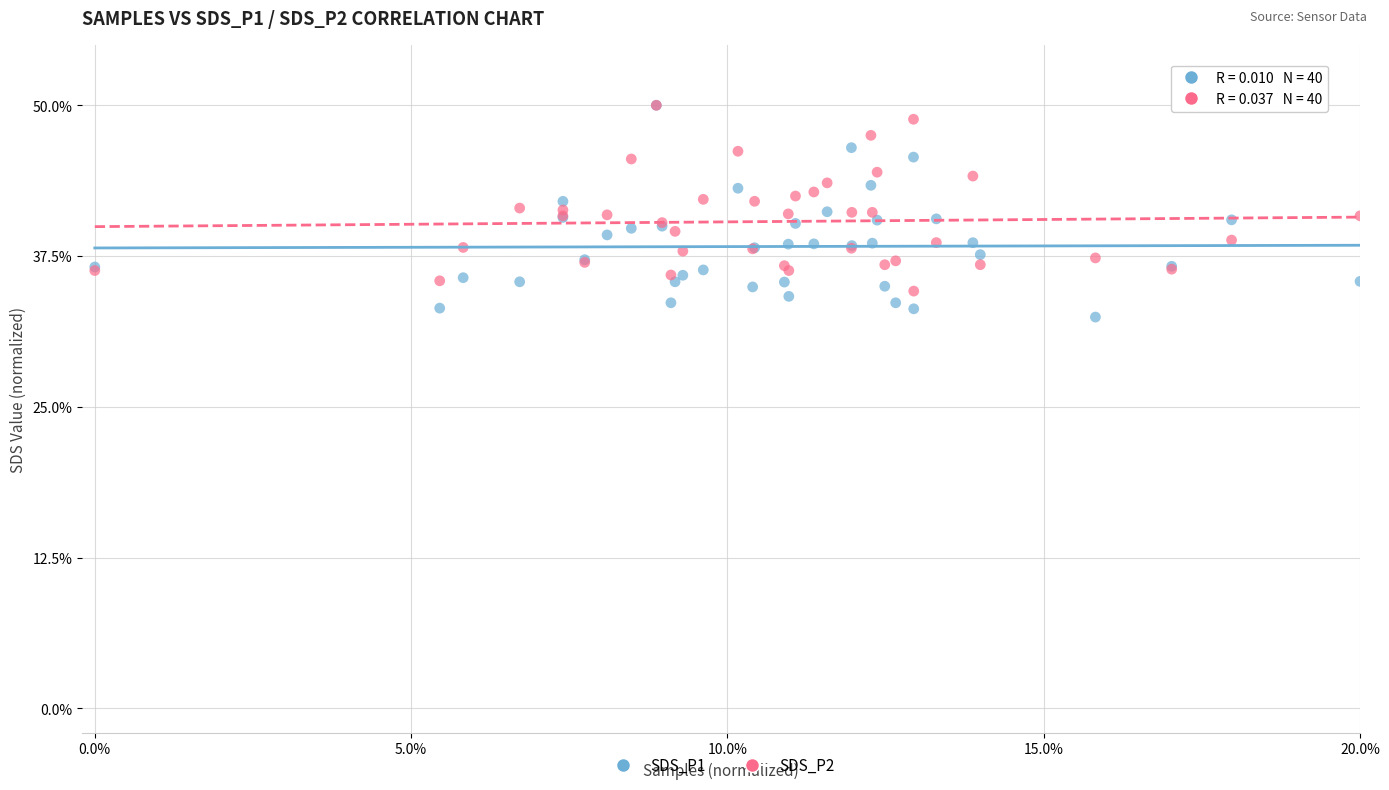

Which series reaches the minimum Y coordinate?

SDS_P1